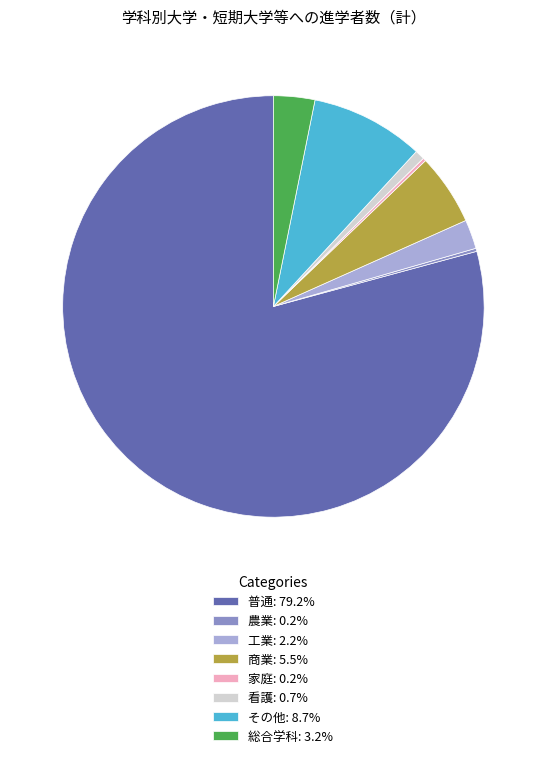

What is the ratio of the value at 工業 to the value at 商業?

0.4